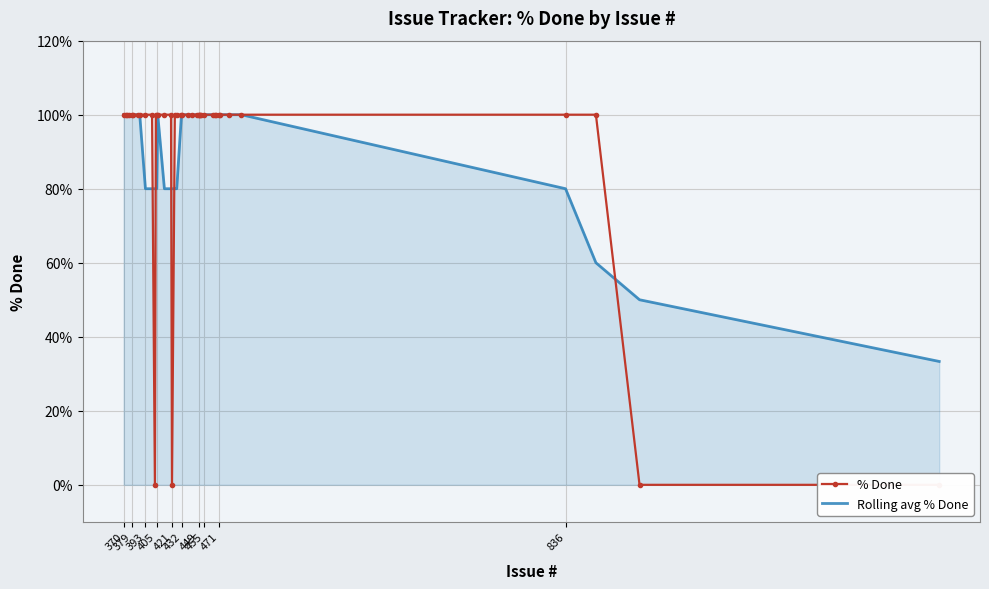

Reading left to right, what are all the values shown in this chart?

% Done: 100.0	100.0	100.0	100.0	100.0	100.0	100.0	100.0	100.0	100.0	0.0	100.0	100.0	100.0	100.0	100.0	0.0	100.0	100.0	100.0	100.0	100.0	100.0	100.0	100.0	100.0	100.0	100.0	100.0	100.0	100.0	100.0	100.0	100.0	100.0	100.0	100.0	100.0	0.0	0.0
Rolling avg % Done: 100.0	100.0	100.0	100.0	100.0	100.0	100.0	100.0	80.0	80.0	80.0	80.0	80.0	100.0	80.0	80.0	80.0	80.0	80.0	100.0	100.0	100.0	100.0	100.0	100.0	100.0	100.0	100.0	100.0	100.0	100.0	100.0	100.0	100.0	100.0	100.0	80.0	60.0	50.0	33.3